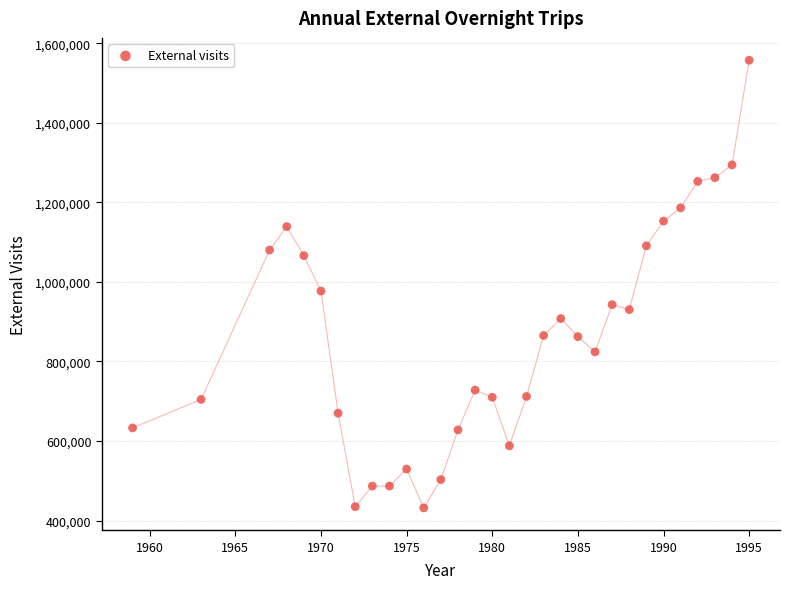

What is the range of X values (max minus min)?

36